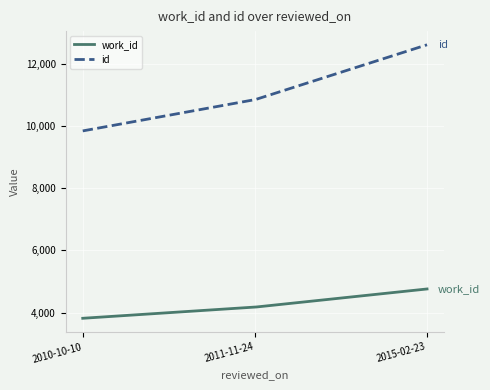

What is the greatest value displayed?

12607.0